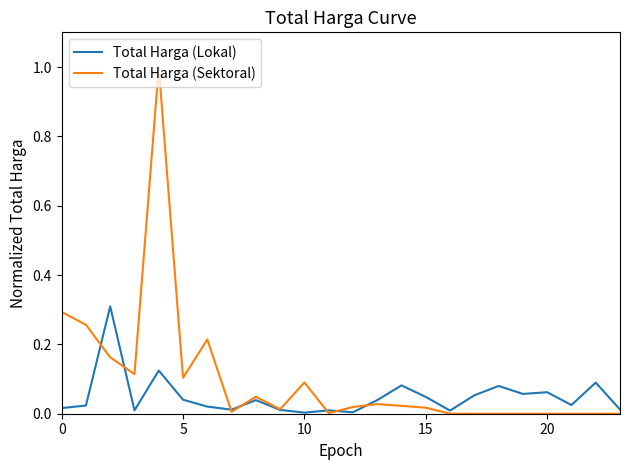

Which series has the largest total across all categories?

Total Harga (Sektoral)